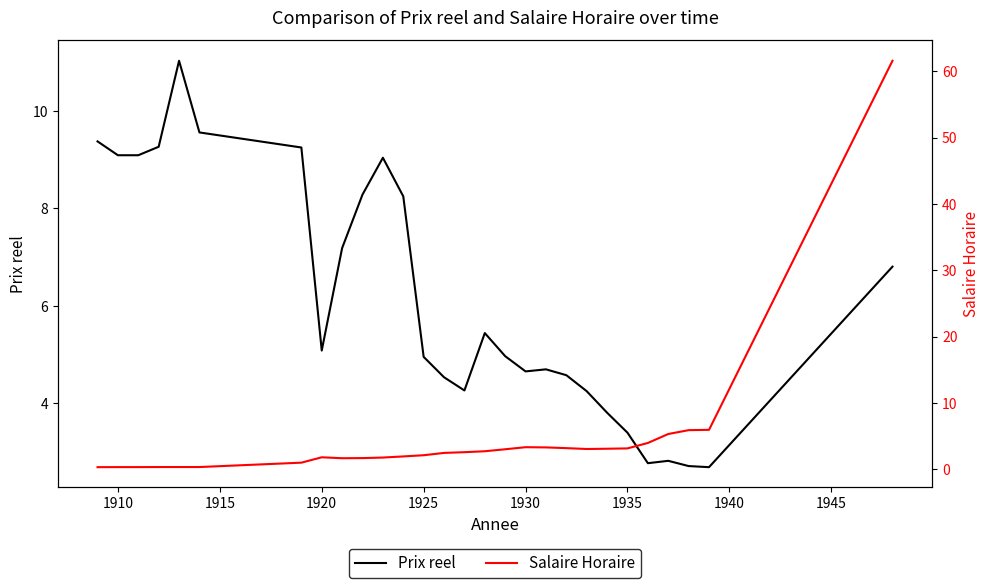

At how many categories does at least one series exceed 34?

1